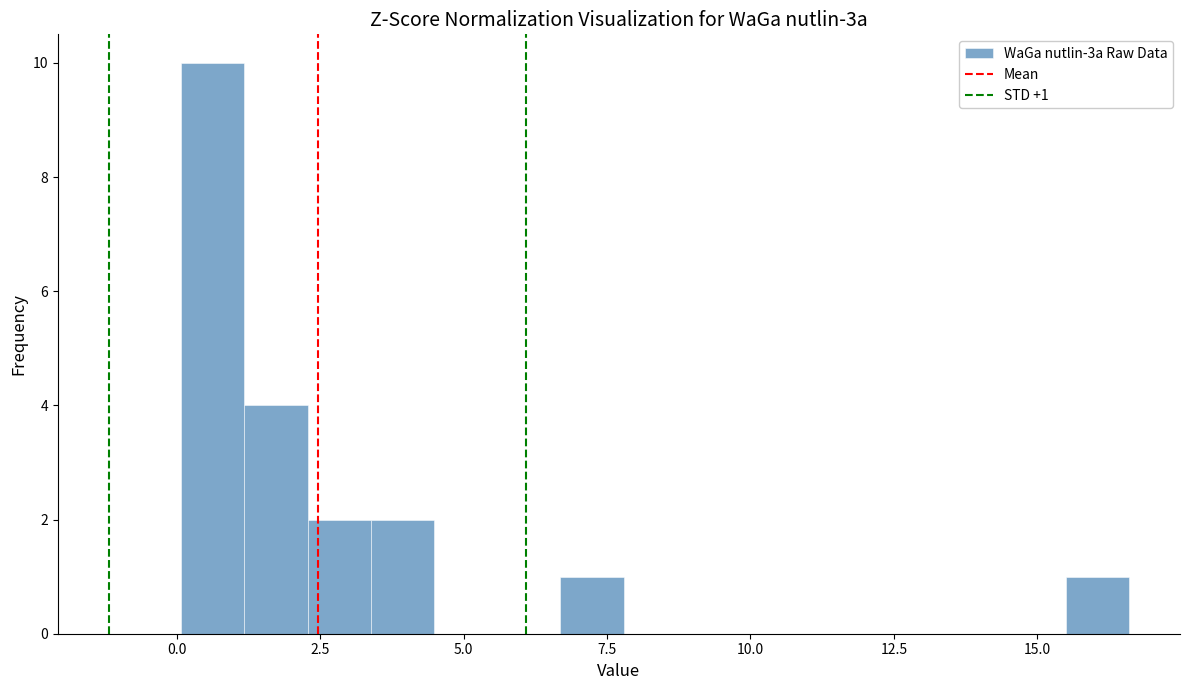

Around what value on the x-axis is the tallest bar? Give the approximate position of its centre, as read against the axis.

0.5